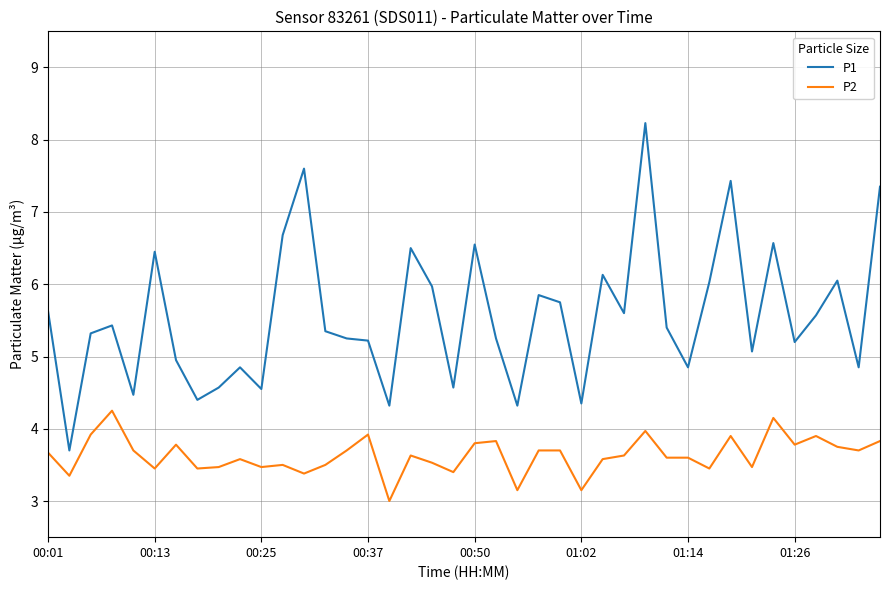

What is the greatest value displayed?

8.2